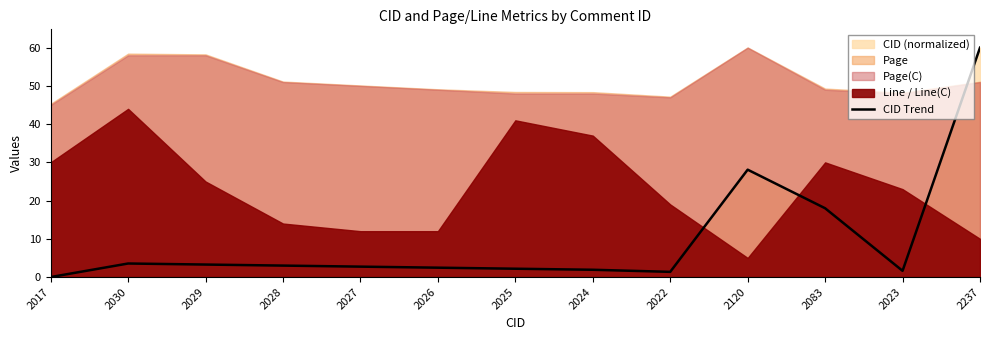

What is the ratio of the value at 2030 to the value at 2027?

1.3